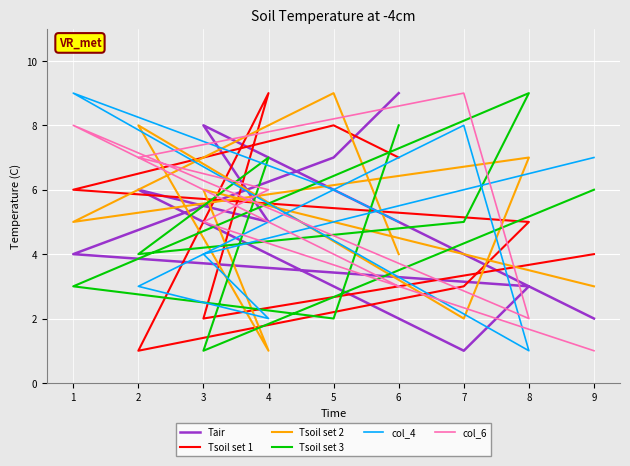

What is the approximate value of Tsoil set 2 at 6?

4